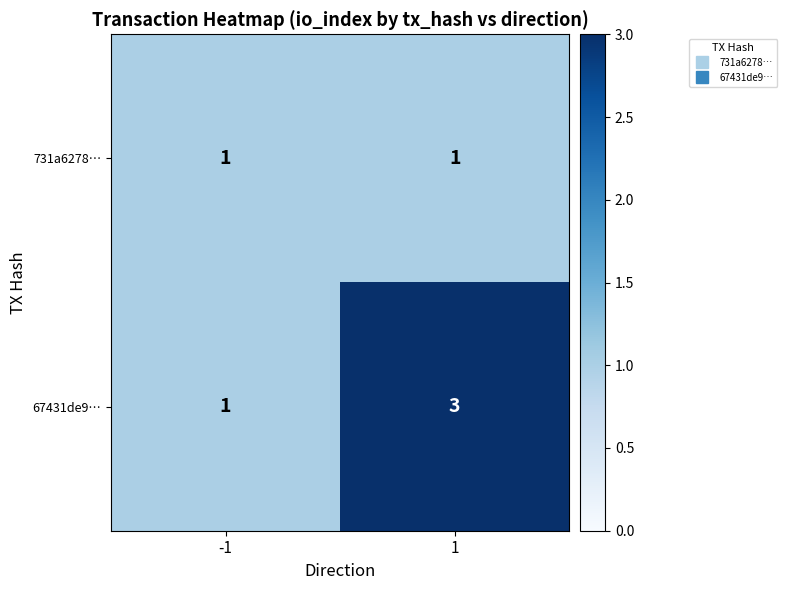

What is the greatest value displayed?

3